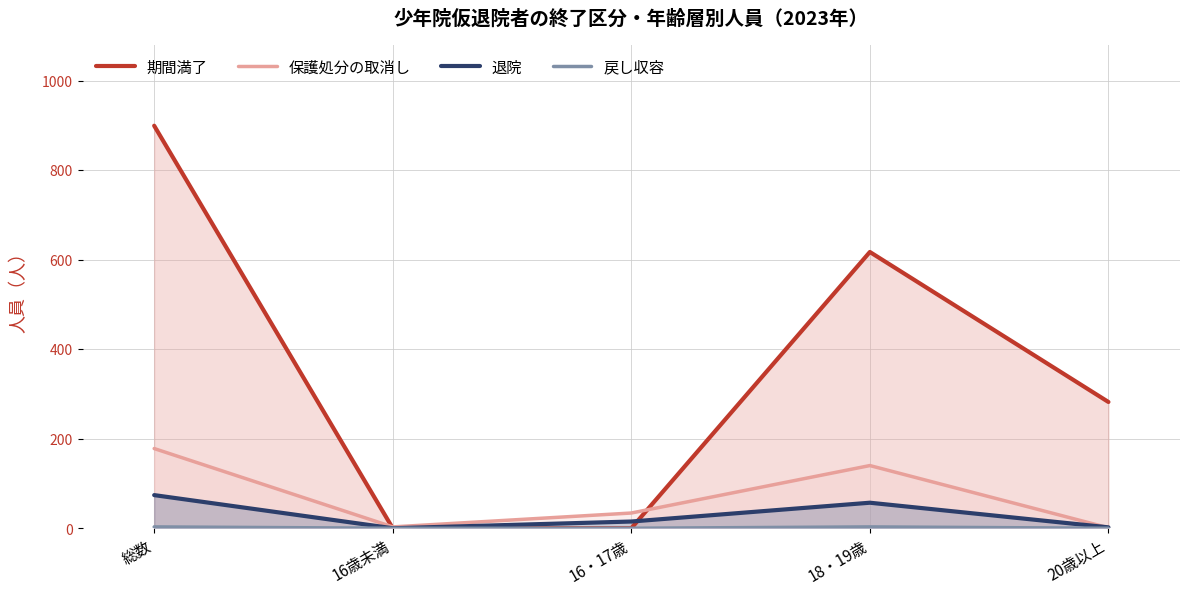

What is the average value of the 退院 series?

30